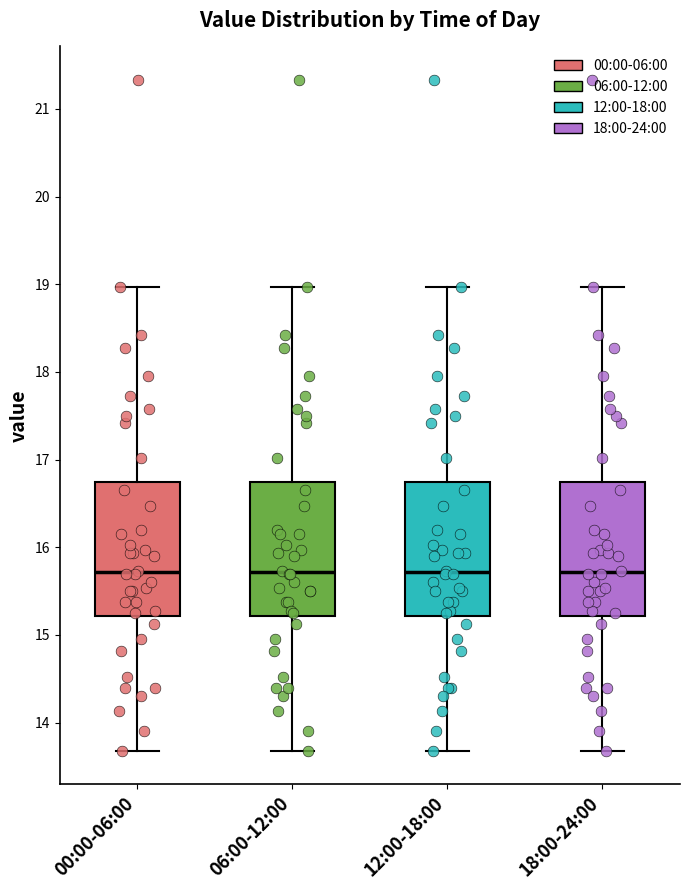

Reading left to right, read every box against the y-axis: the position of its median line, the range the box covers, and the ends of its whiskers. The values are not printed on the chart, so give them approximately, as read against the axis.

00:00-06:00: median 15.7, box 15.2 to 16.7, whiskers 13.7 to 19.0
06:00-12:00: median 15.7, box 15.2 to 16.7, whiskers 13.7 to 19.0
12:00-18:00: median 15.7, box 15.2 to 16.7, whiskers 13.7 to 19.0
18:00-24:00: median 15.7, box 15.2 to 16.7, whiskers 13.7 to 19.0